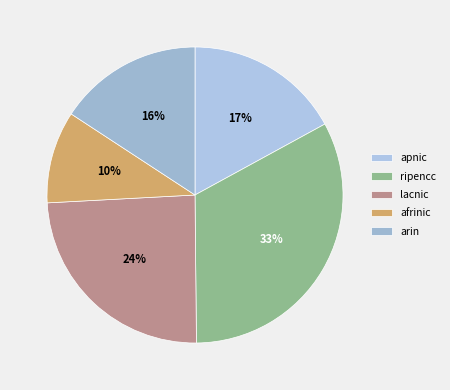

Is there any slice that represents more than half of the pie?

No